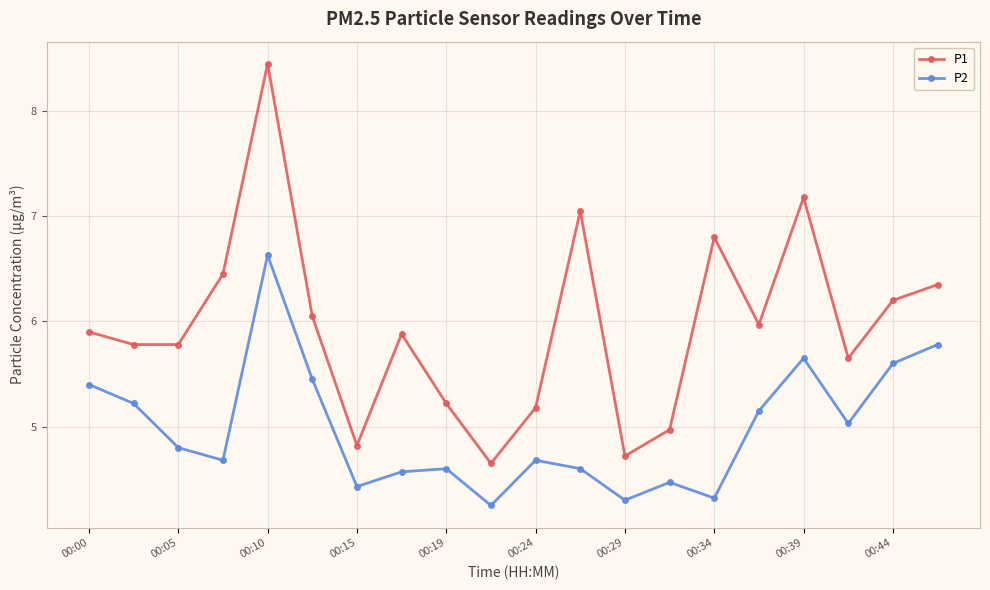

What is the average value of the P2 series?

5.0